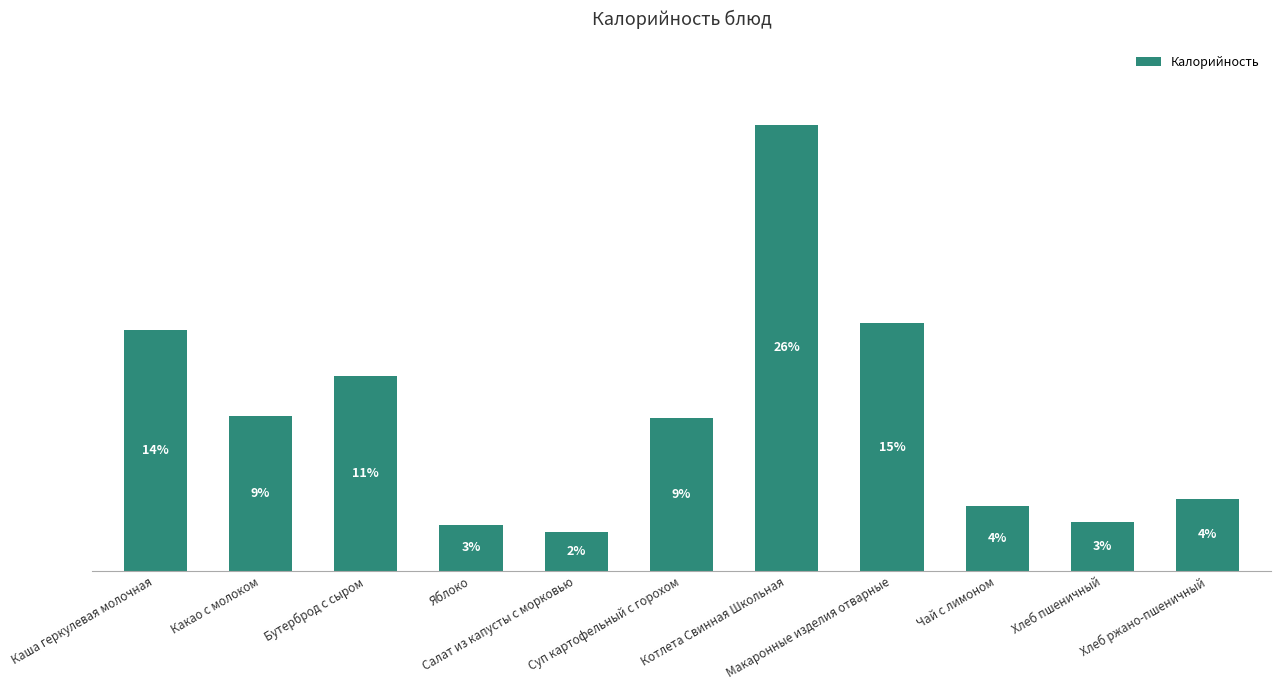

Does the chart contain any negative values?

No